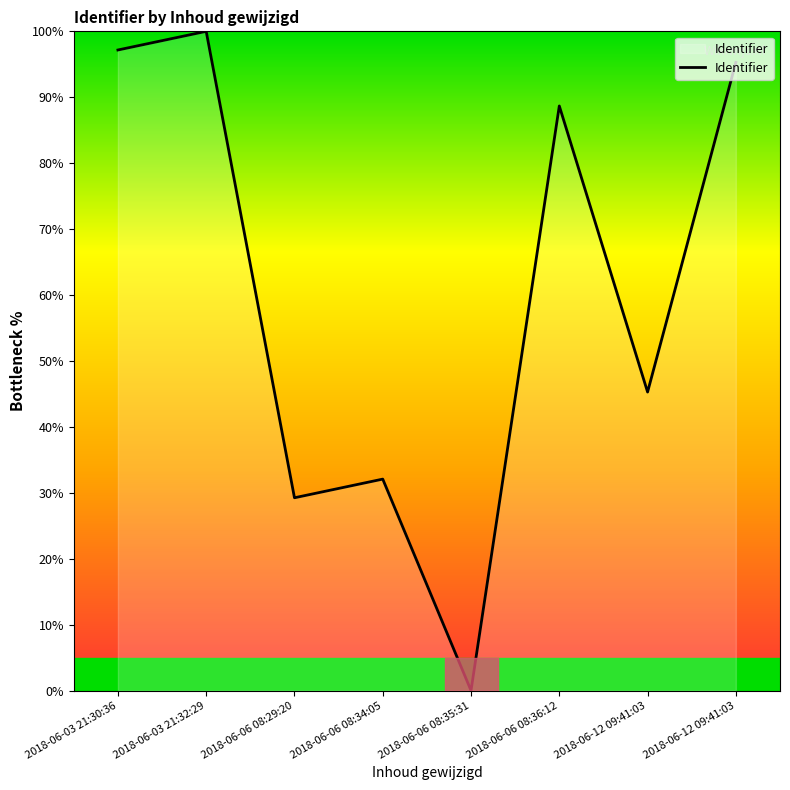

Count the number of values greater than 88.

4